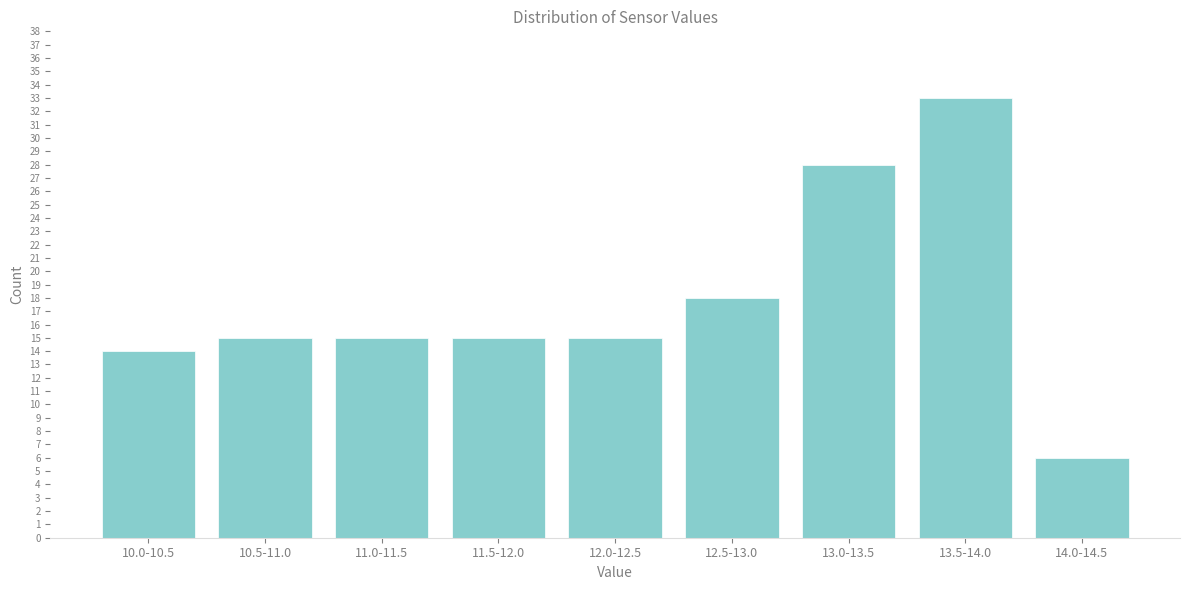

Reading right to left, transcribe all the data shown in this chart.

6	33	28	18	15	15	15	15	14